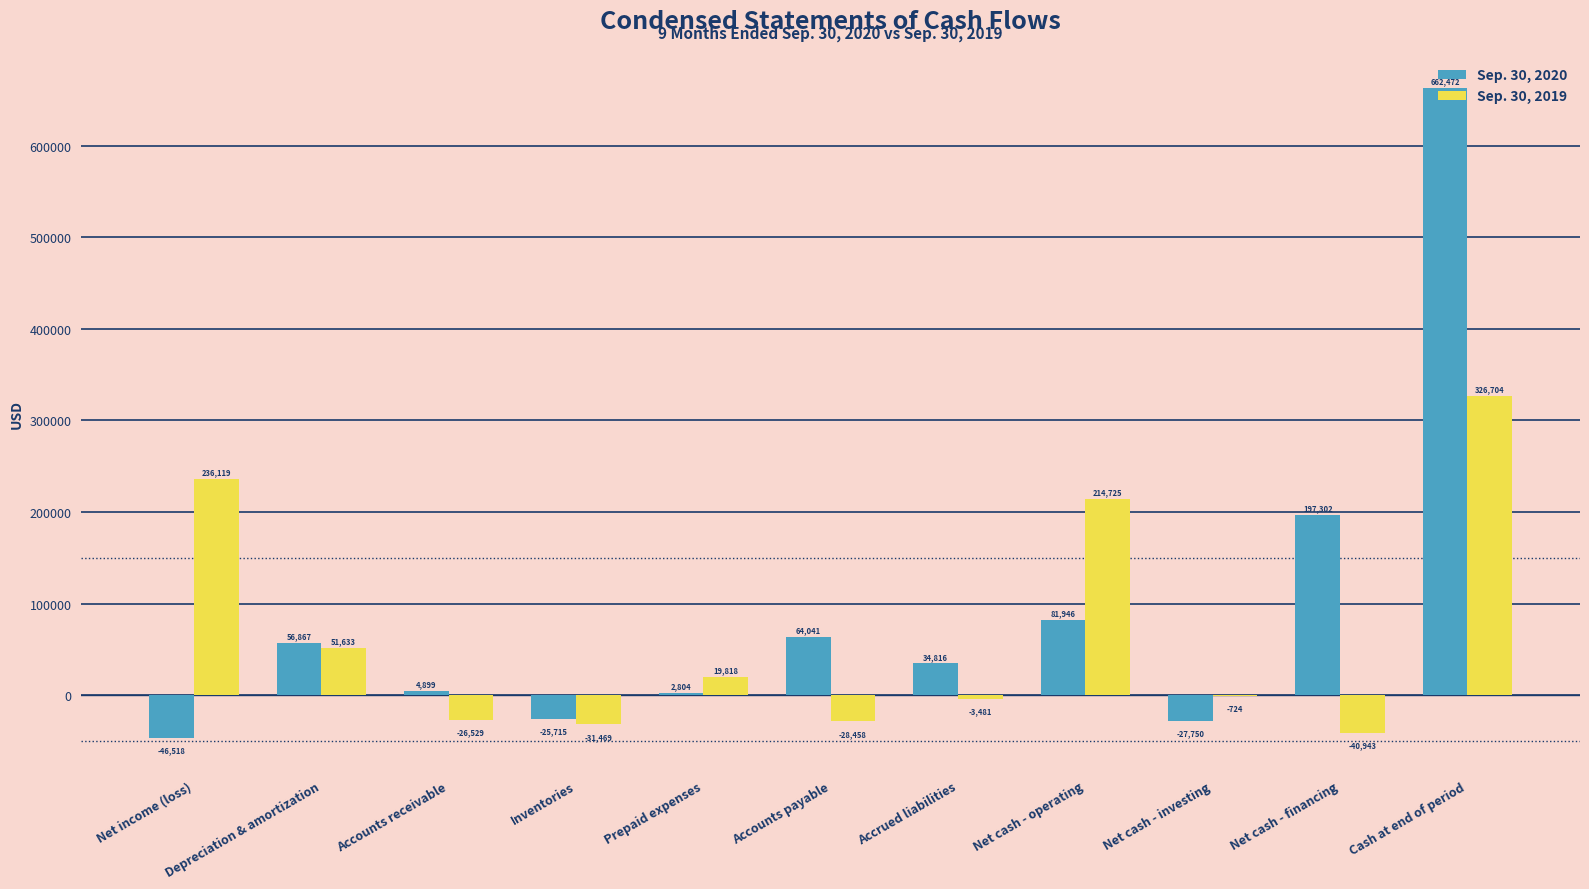

Between Net income (loss) and Net cash - investing, which series saw the biggest shift?

Sep. 30, 2019